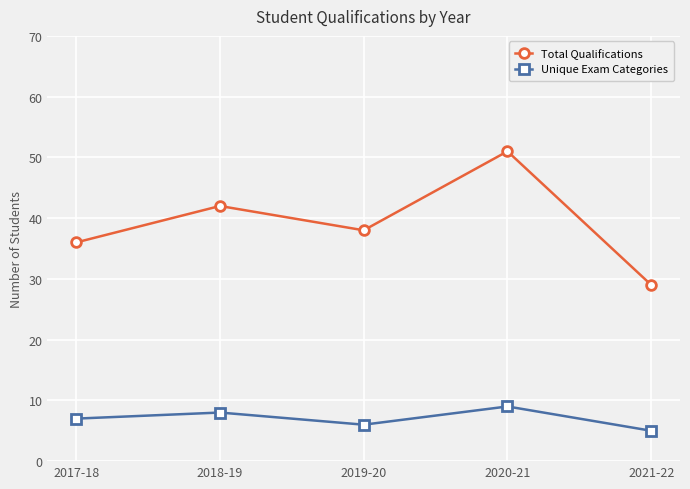

At 2018-19, list the series in order from smallest to largest.

Unique Exam Categories, Total Qualifications